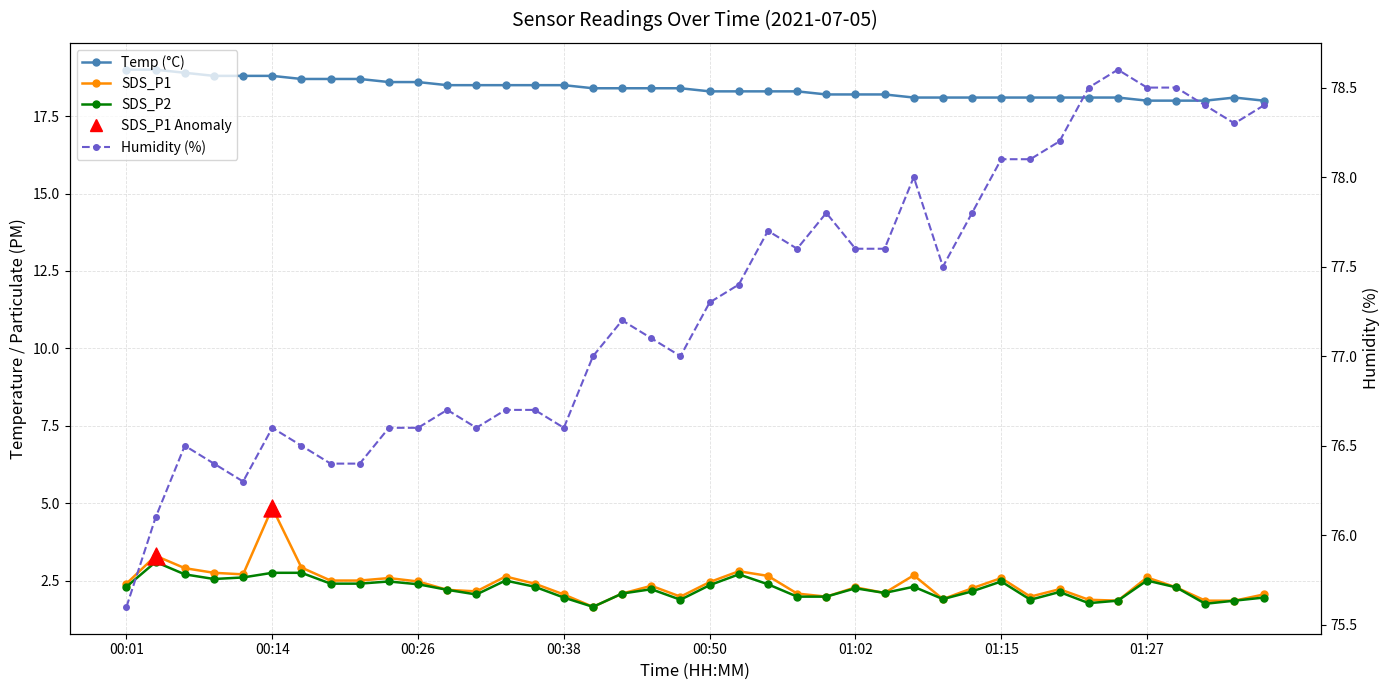

Which series contains the lowest Y value?

SDS_P1